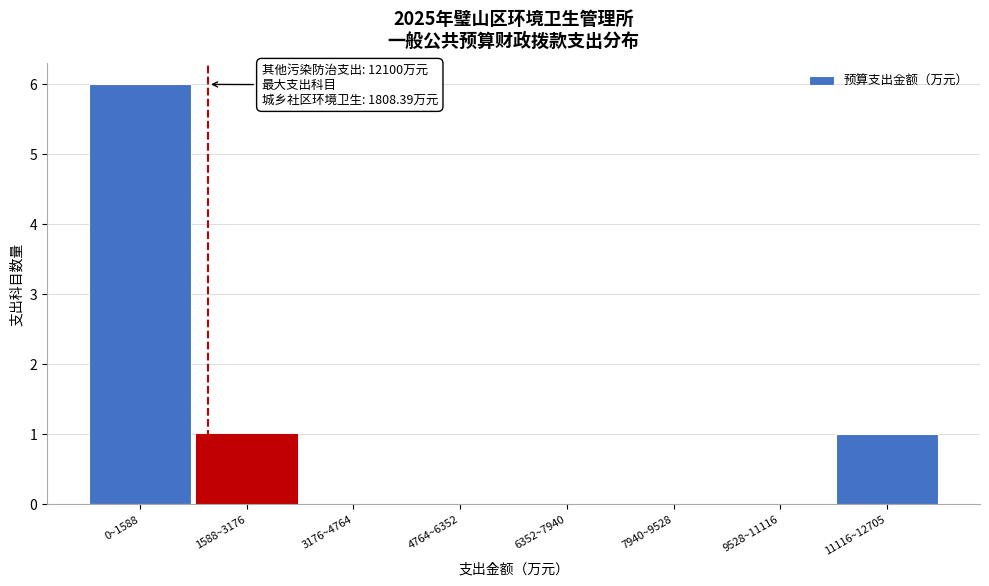

Reading left to right, transcribe all the data shown in this chart.

0~1588=6	1588~3176=1	3176~4764=0	4764~6352=0	6352~7940=0	7940~9528=0	9528~11116=0	11116~12705=1